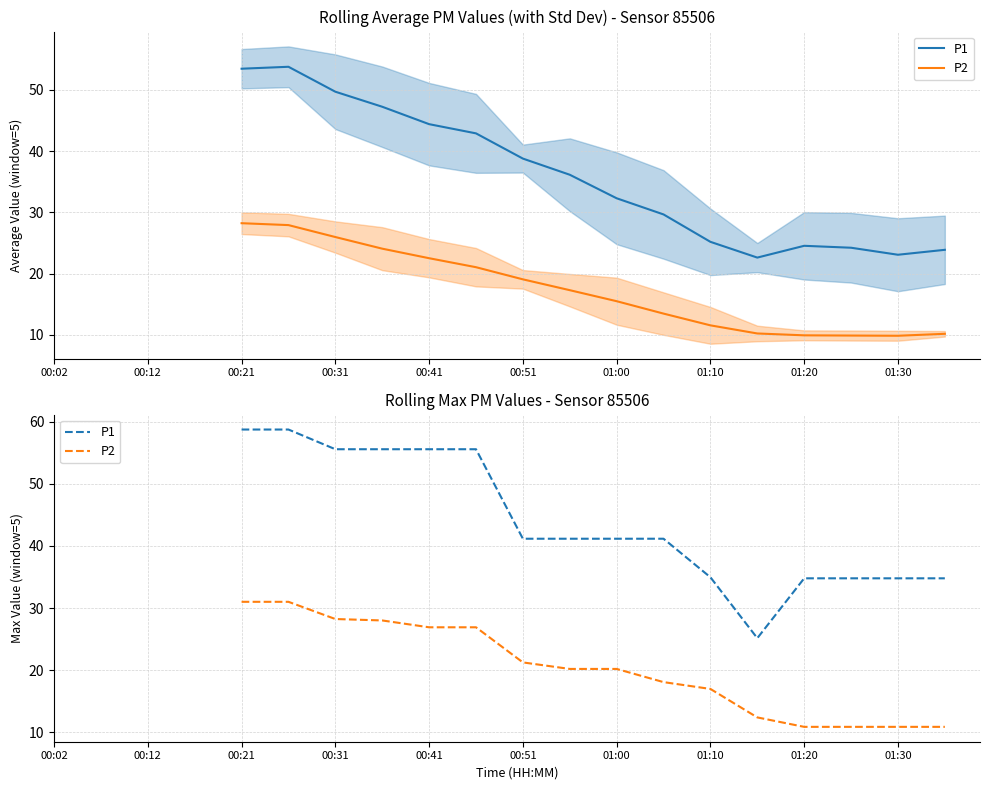

How many lines are shown in the chart?

2